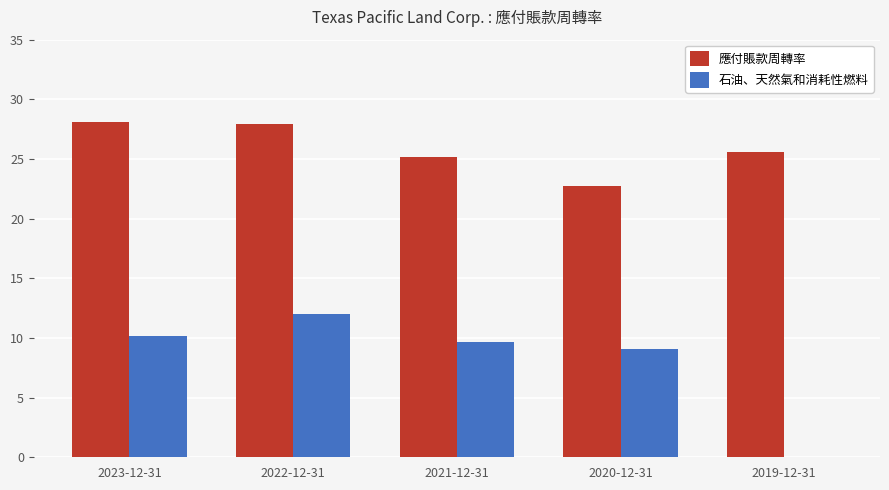

Which category has the highest value in the 石油、天然氣和消耗性燃料 series?

2022-12-31